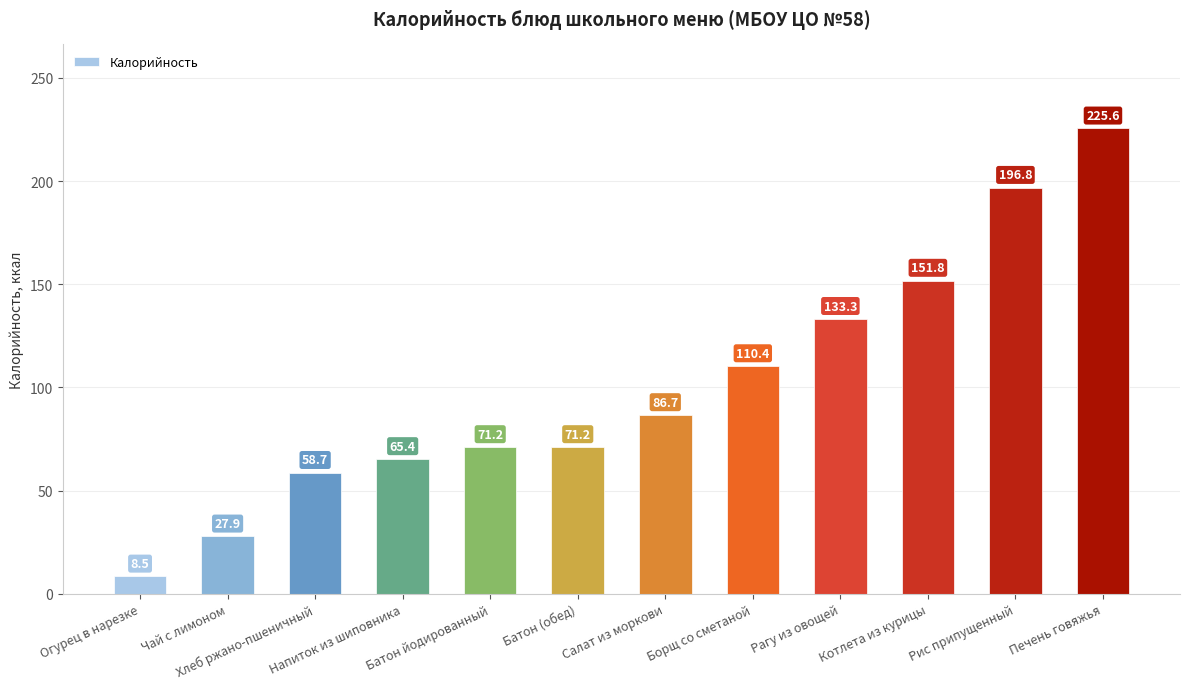

What is the difference between the maximum and minimum values?

217.1